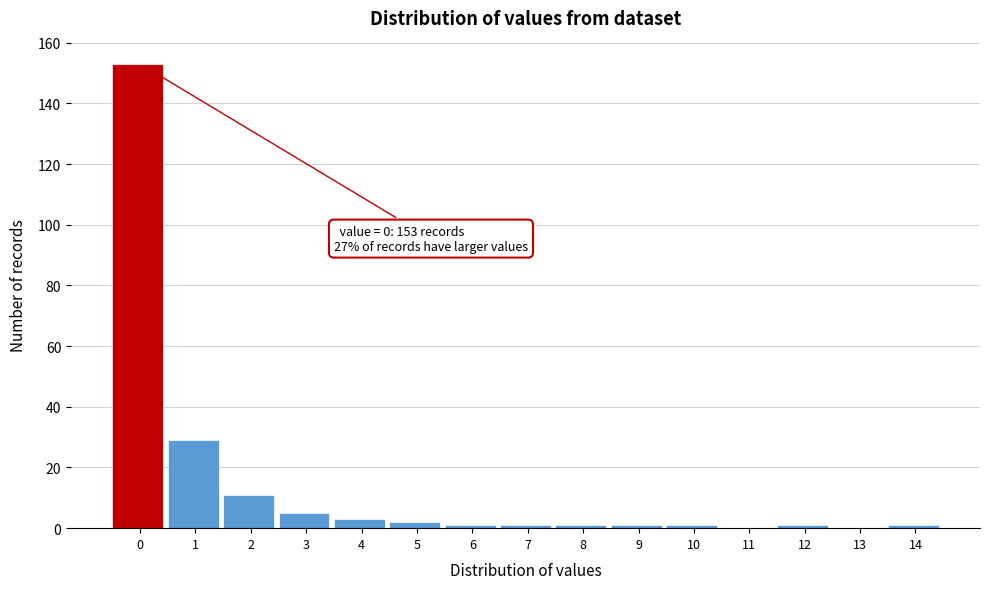

Reading left to right, list all the values displayed in this chart.

0=153	1=29	2=11	3=5	4=3	5=2	6=1	7=1	8=1	9=1	10=1	11=0	12=1	13=0	14=1